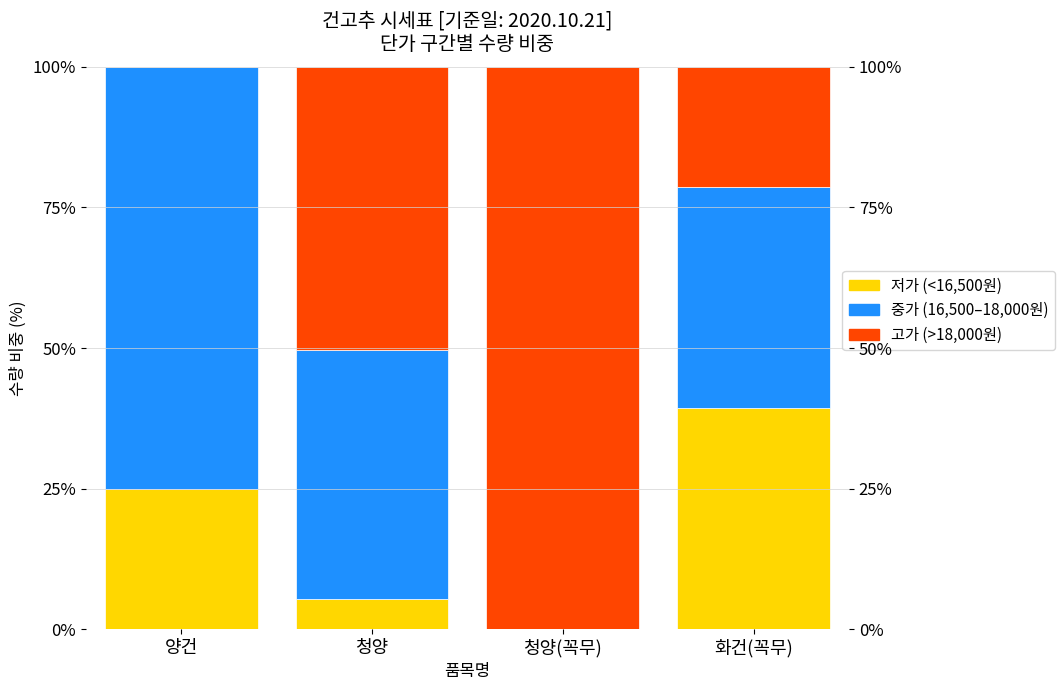

What is the difference between the 중가 (16,500–18,000원) values at 청양(꼭무) and 청양?

44.4